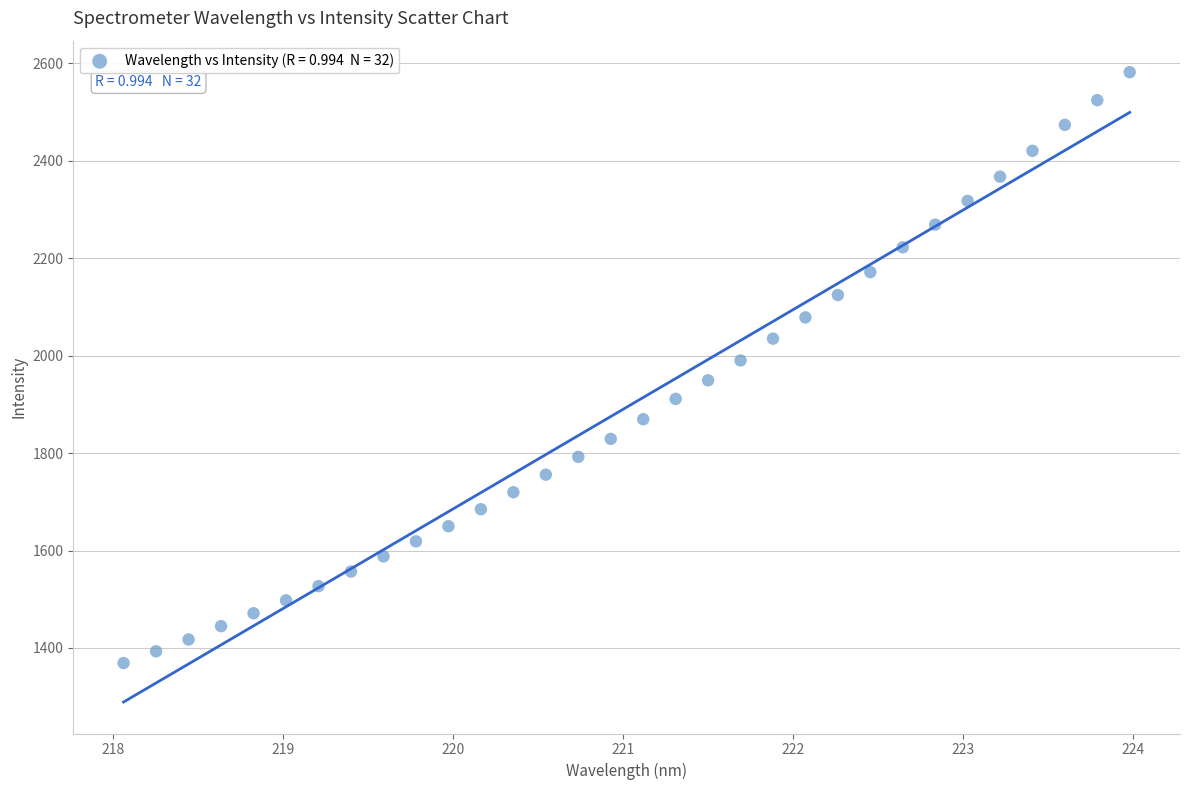

What is the range of X values (max minus min)?

5.9